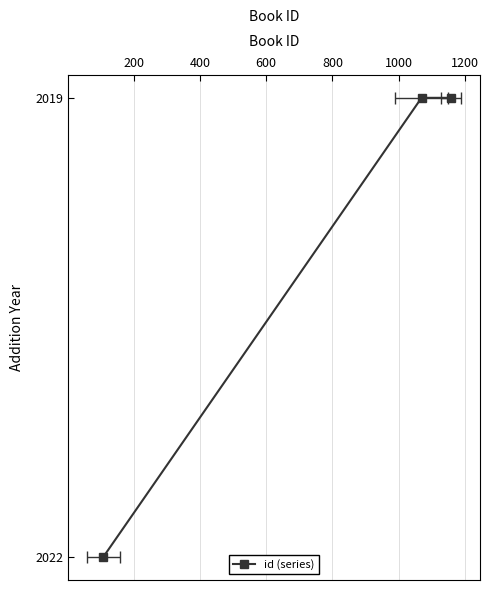

How many lines are shown in the chart?

1